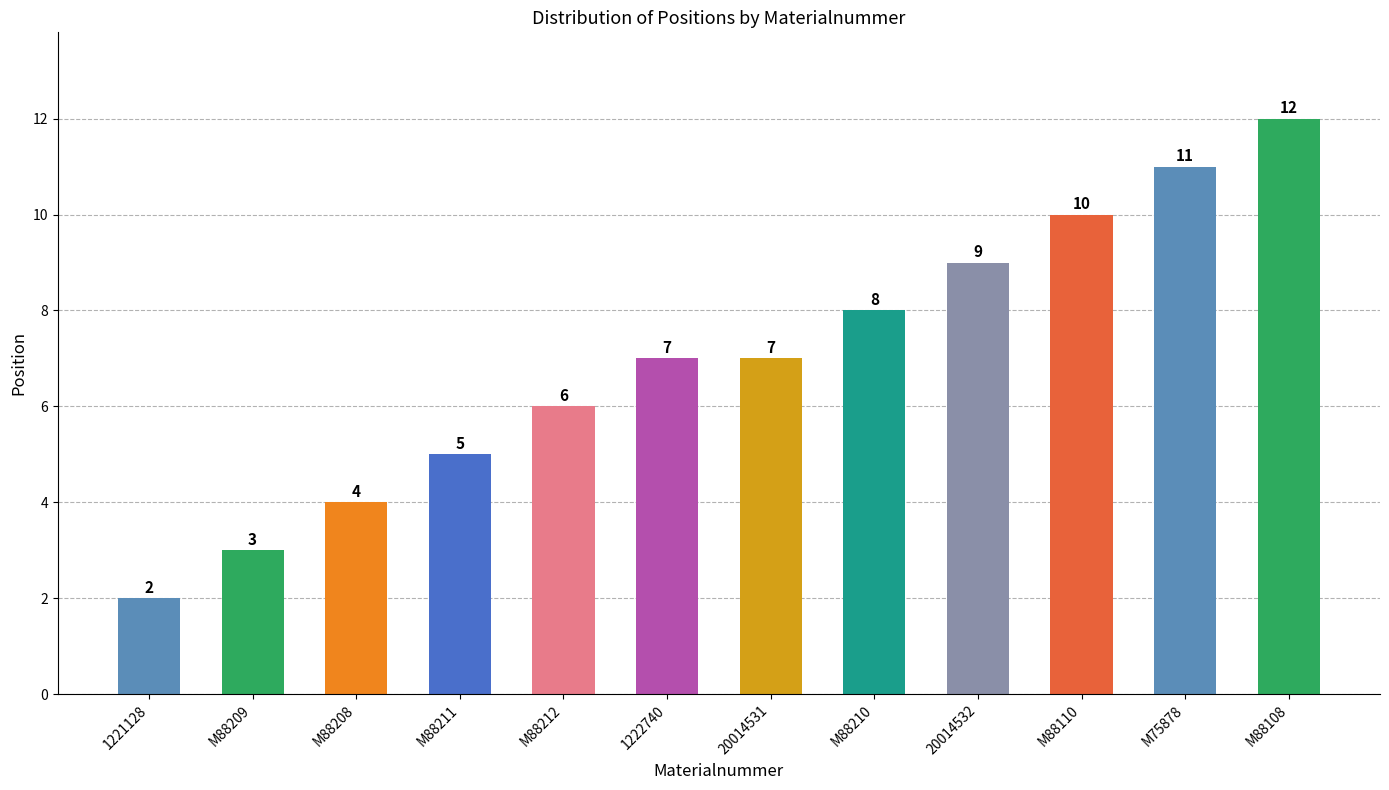

Does the chart contain stacked bars?

No